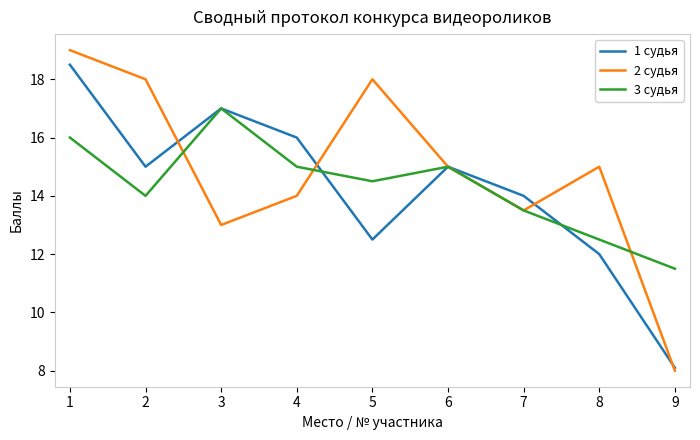

Rank the series at 2 from lowest to highest value.

3 судья, 1 судья, 2 судья